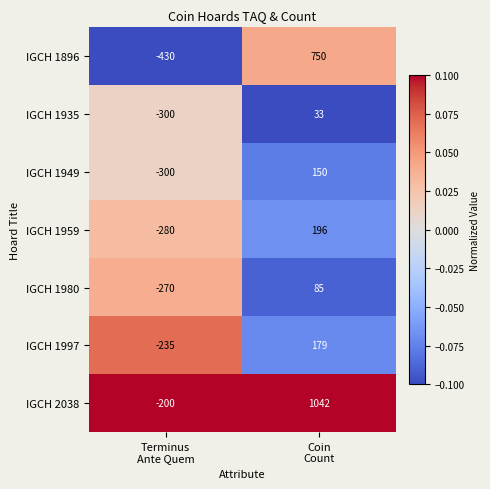

List the series in order of their peak value, lowest first.

IGCH 1935, IGCH 1980, IGCH 1949, IGCH 1997, IGCH 1959, IGCH 1896, IGCH 2038